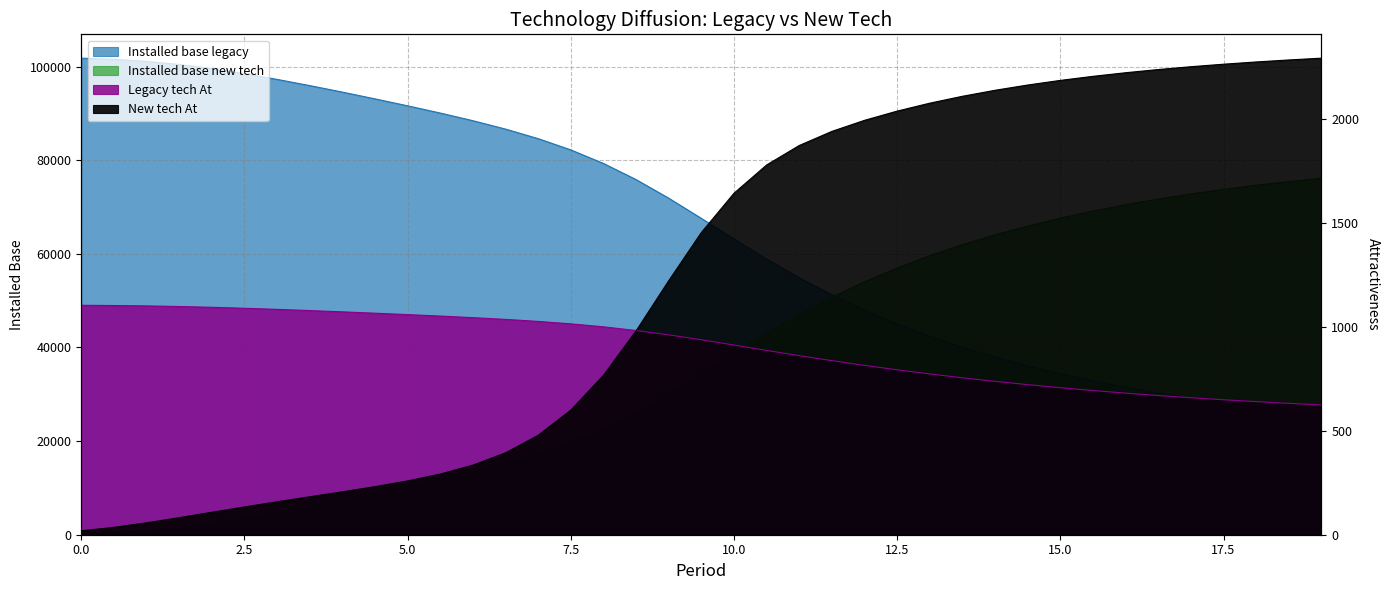

Reading left to right, extract all data points from this chart.

Installed base legacy: 0=101796.0	0.5=101552.1	1=101115.0	1.5=100449.4	2=99561.1	2.5=98484.0	3=97262.6	3.5=95939.1	4=94546.1	4.5=93103.8	5=91617.3	5.5=90073.5	6=88437.4	6.5=86646.2	7=84607.0	7.5=82201.2	8=79308.4	8.5=75857.3	9=71887.9	9.5=67572.5	10=63160.2	10.5=58882.2	11=54890.1	11.5=51250.0	12=47969.9	12.5=45029.0	13=42397.3	13.5=40043.5	14=37938.3	14.5=36055.1	15=34369.6	15.5=32860.2	16=31507.6	16.5=30294.5	17=29205.8	17.5=28227.9	18=27348.8	18.5=26557.8	19=25845.6
Installed base new tech: 0=204.0	0.5=447.9	1=885.0	1.5=1550.6	2=2438.9	2.5=3516.0	3=4737.4	3.5=6060.9	4=7453.9	4.5=8896.2	5=10382.7	5.5=11926.5	6=13562.6	6.5=15353.8	7=17393.0	7.5=19798.8	8=22691.6	8.5=26142.7	9=30112.1	9.5=34427.5	10=38839.8	10.5=43117.8	11=47109.9	11.5=50750.0	12=54030.1	12.5=56971.0	13=59602.7	13.5=61956.5	14=64061.7	14.5=65944.9	15=67630.4	15.5=69139.8	16=70492.4	16.5=71705.5	17=72794.2	17.5=73772.1	18=74651.2	18.5=75442.2	19=76154.4
Legacy tech At: 0=1104.4	0.5=1103.4	1=1101.5	1.5=1098.7	2=1094.9	2.5=1090.3	3=1084.9	3.5=1079.1	4=1072.9	4.5=1066.5	5=1059.8	5.5=1052.7	6=1045.1	6.5=1036.7	7=1026.9	7.5=1015.2	8=1000.8	8.5=983.2	9=962.2	9.5=938.5	10=913.1	10.5=887.3	11=862.1	11.5=838.0	12=815.2	12.5=793.9	13=774.0	13.5=755.5	14=738.3	14.5=722.4	15=707.7	15.5=694.1	16=681.6	16.5=670.0	17=659.4	17.5=649.6	18=640.7	18.5=632.4	19=624.9
New tech At: 0=19.0	0.5=35.5	1=57.3	1.5=82.2	2=108.2	2.5=133.8	3=158.6	3.5=182.7	4=206.6	4.5=231.4	5=259.0	5.5=292.1	6=335.0	6.5=394.2	7=478.7	7.5=599.7	8=767.2	8.5=981.3	9=1222.9	9.5=1454.9	10=1644.0	10.5=1780.0	11=1873.9	11.5=1941.7	12=1994.9	12.5=2039.4	13=2077.6	13.5=2110.7	14=2139.6	14.5=2165.0	15=2187.2	15.5=2206.8	16=2224.1	16.5=2239.5	17=2253.1	17.5=2265.2	18=2276.0	18.5=2285.6	19=2294.2